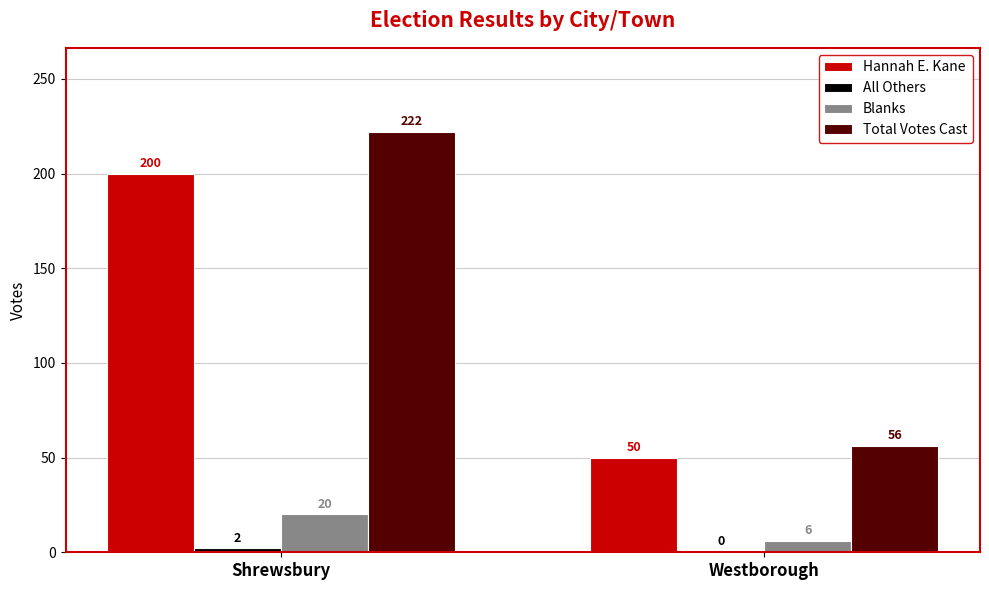

The value of Blanks at Shrewsbury is 9. True or false?

False